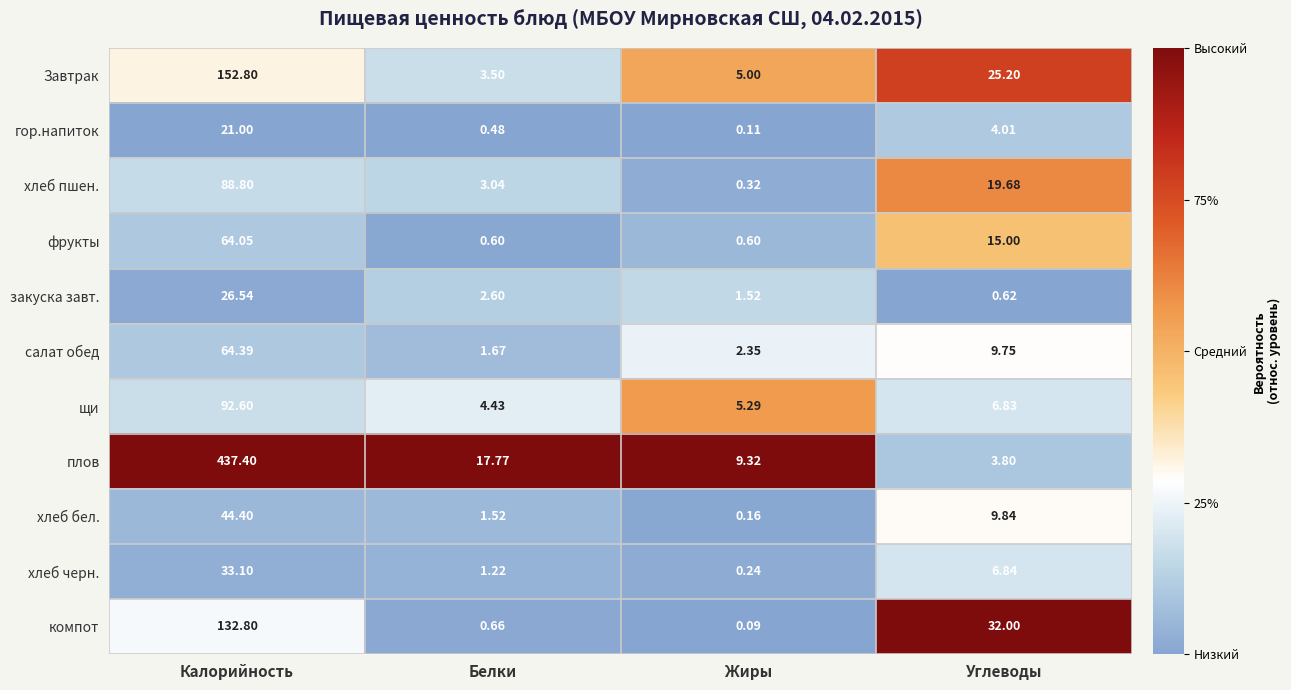

What is the spread (max minus min) of values at Углеводы?

31.4